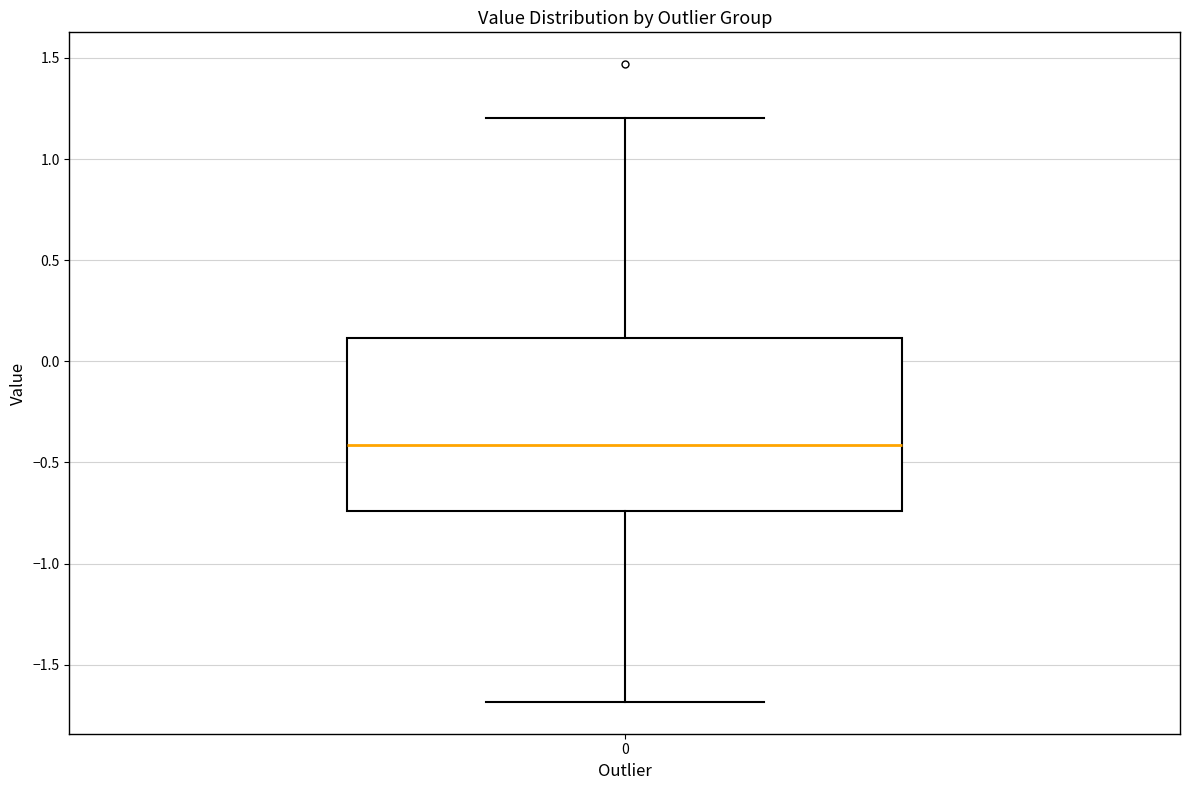

Transcribe this box plot: give where the median line is, the range the box spans, and where the two whiskers end, as read against the y-axis. The values are not printed on the chart, so give them approximately, as read against the axis.

median -0.40, box -0.75 to 0.10, whiskers -1.70 to 1.20